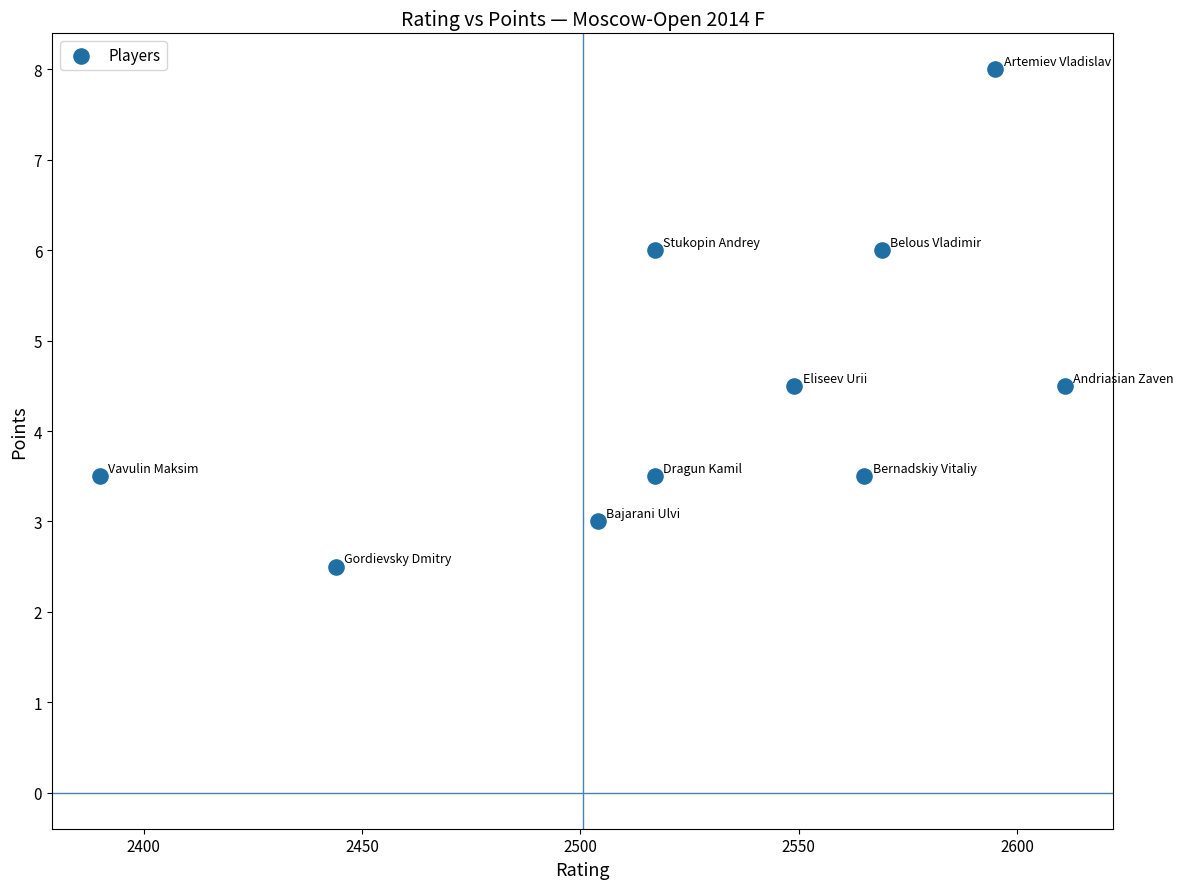

What is the range of Y values (max minus min)?

5.5